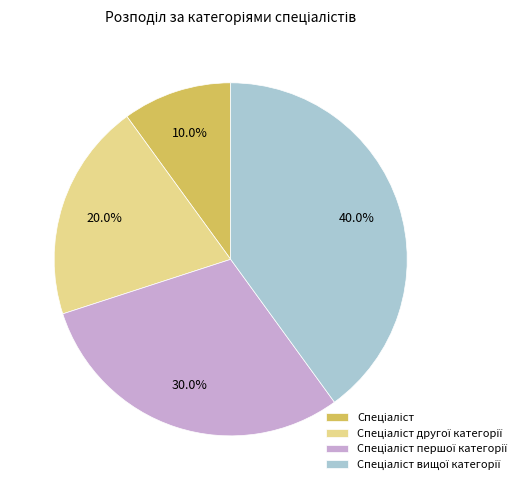

Is there any slice that represents more than half of the pie?

No